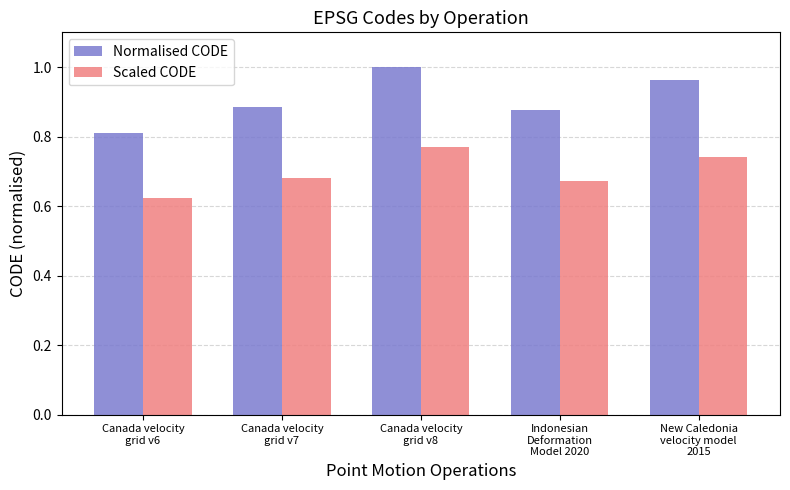

At Canada velocity
grid v8, list the series in order from smallest to largest.

Scaled CODE, Normalised CODE